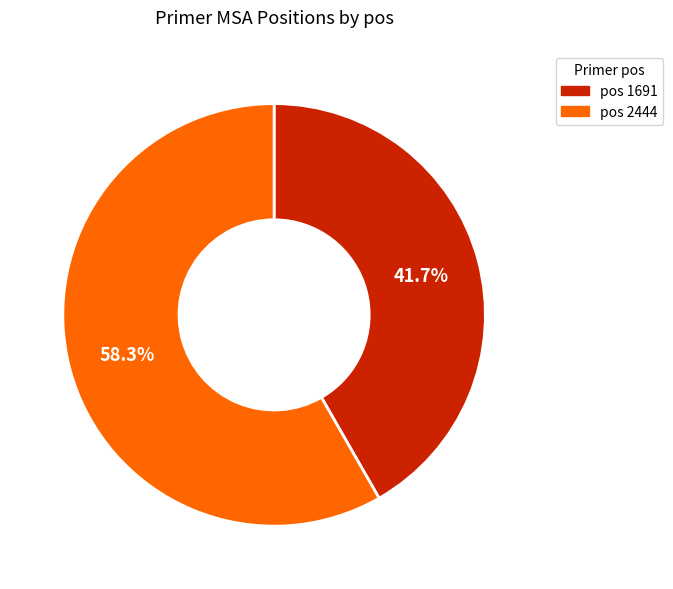

How many segments does this pie chart have?

2